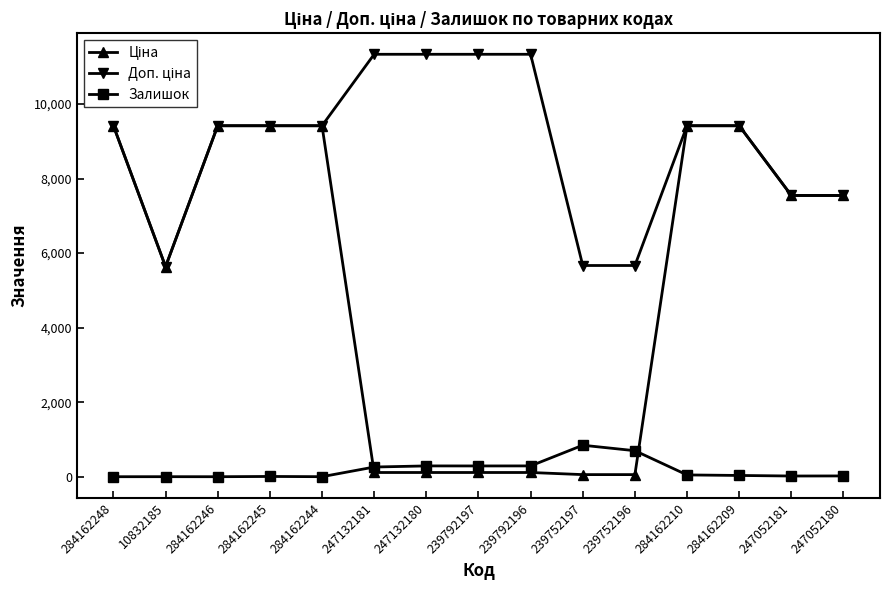

What is the greatest value displayed?

11334.0